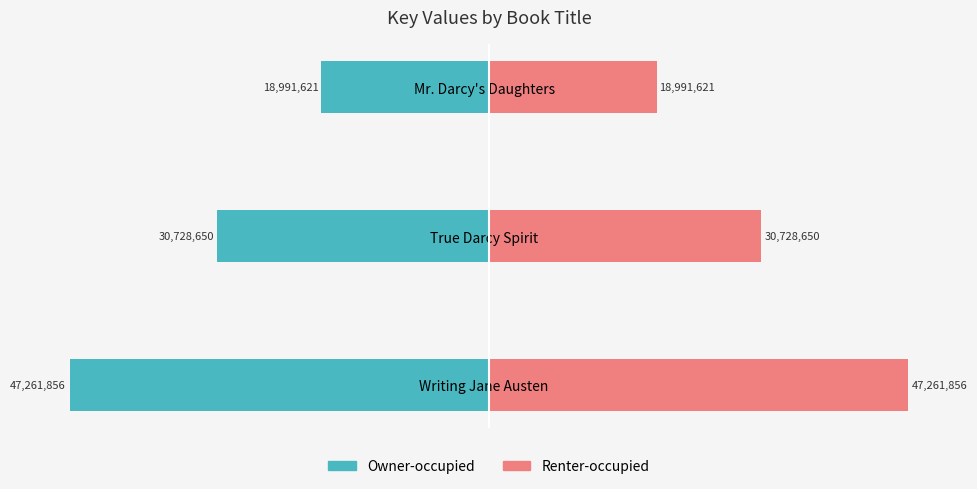

What is the value of the Owner-occupied bar at the 2nd from the left?

-30728650